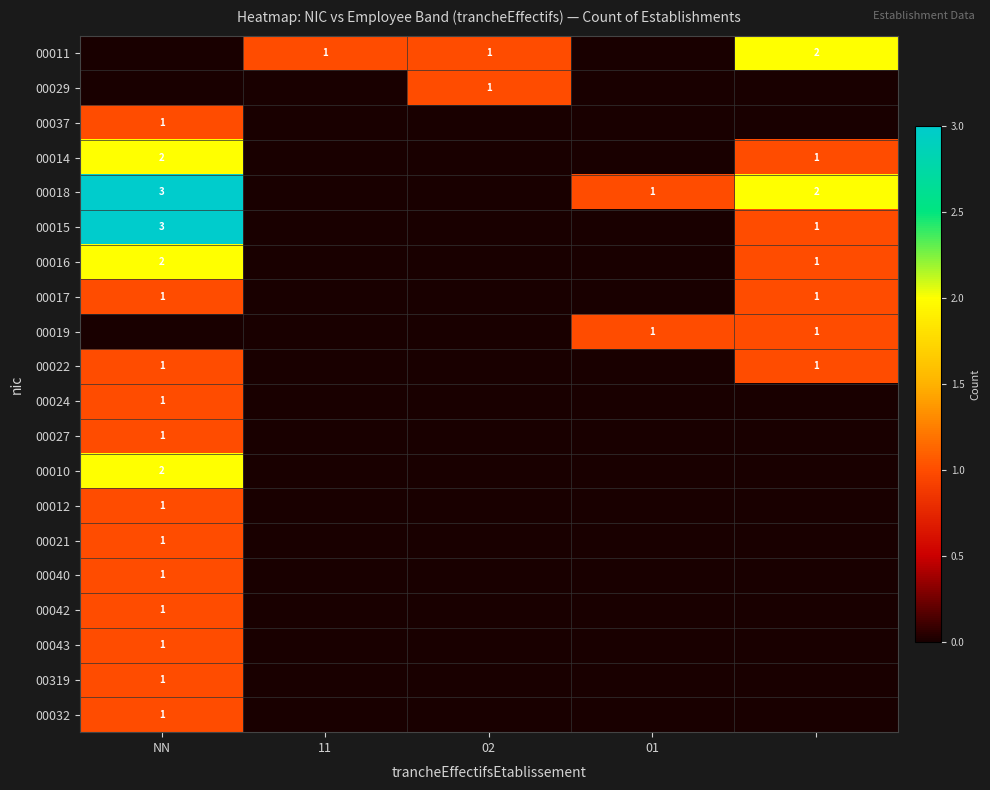

True or false: 00040 has a value of -1 at 02.

False